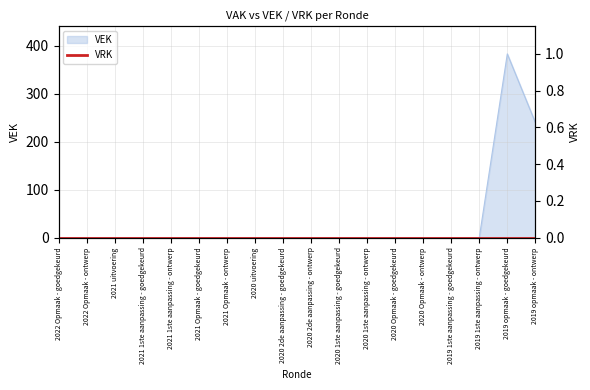

Where is the first local maximum?

2019 opmaak - goedgekeurd